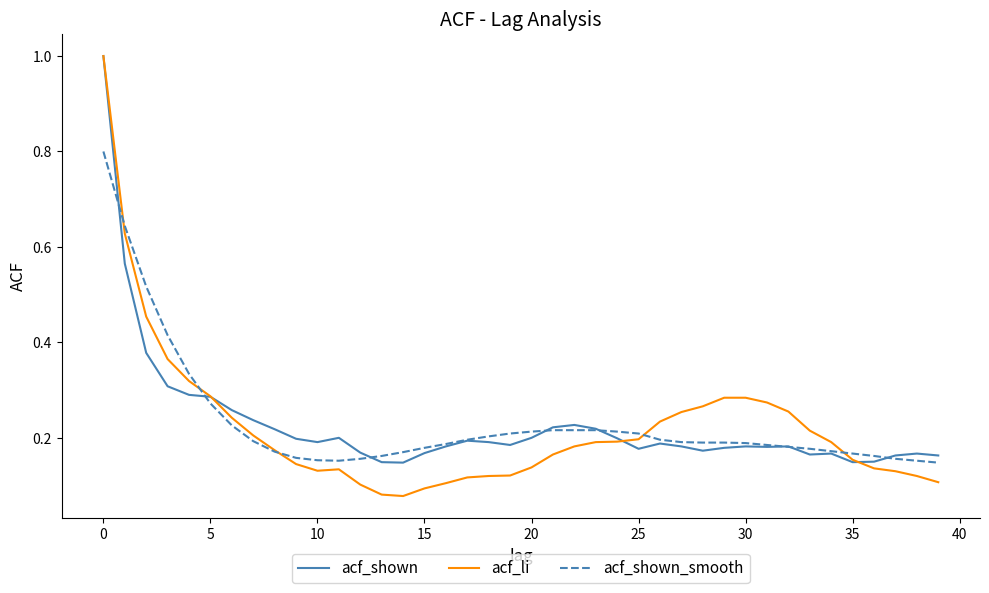

Which series has the largest range (max minus min)?

acf_li